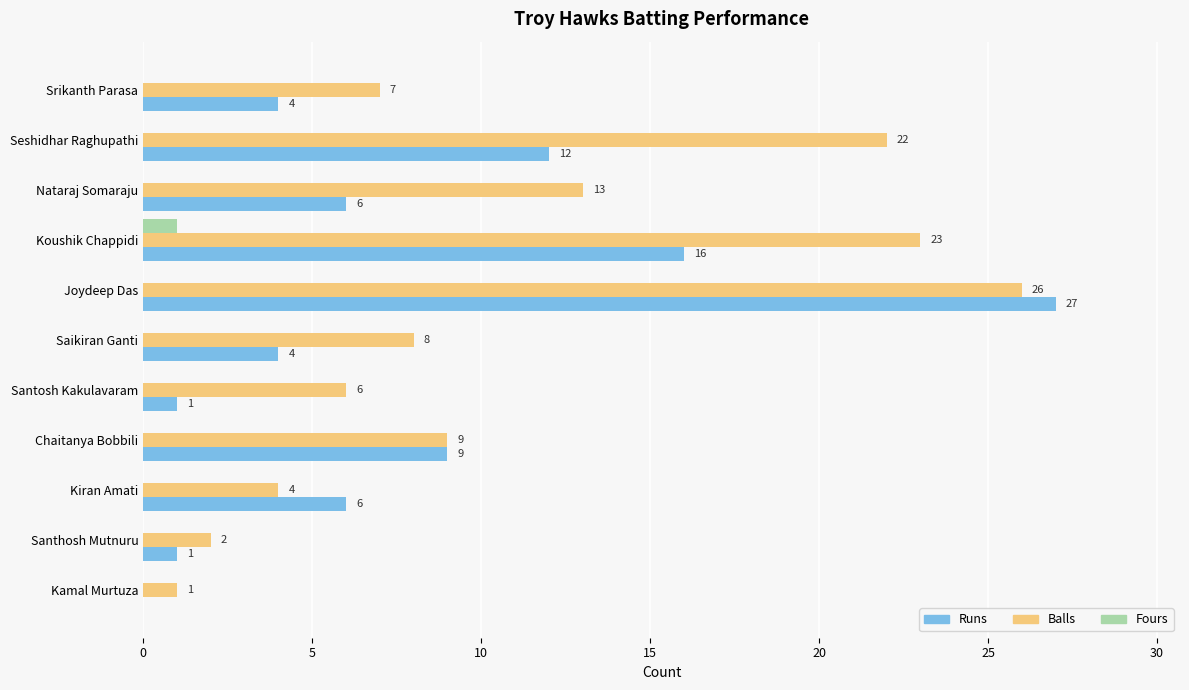

What value does the Balls series have at Srikanth Parasa, to the nearest 5?

5